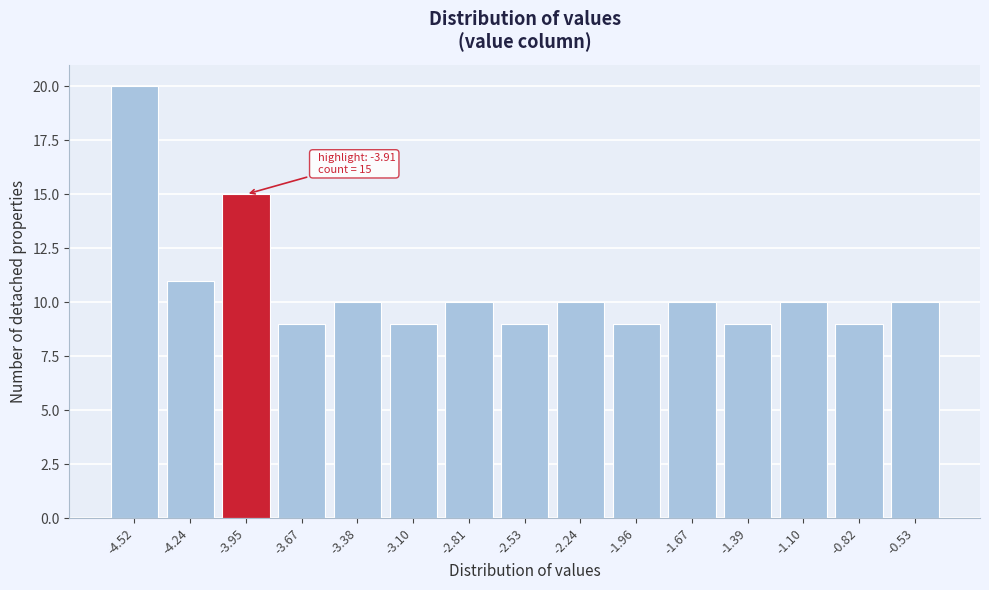

Reading left to right, transcribe all the data shown in this chart.

-4.52=20	-4.24=11	-3.95=15	-3.67=9	-3.38=10	-3.10=9	-2.81=10	-2.53=9	-2.24=10	-1.96=9	-1.67=10	-1.39=9	-1.10=10	-0.82=9	-0.53=10